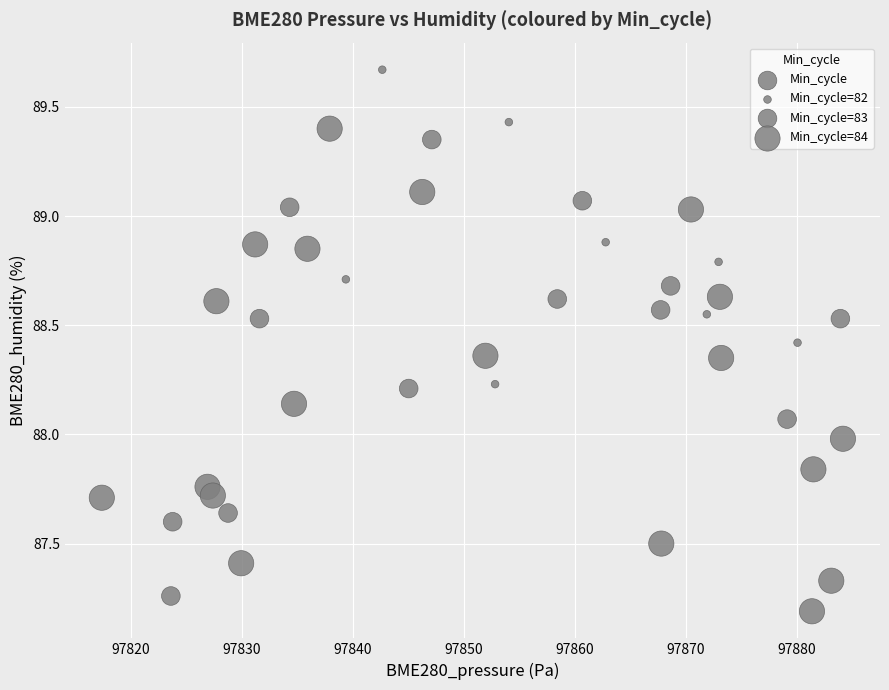

What is the range of Y values (max minus min)?

2.5